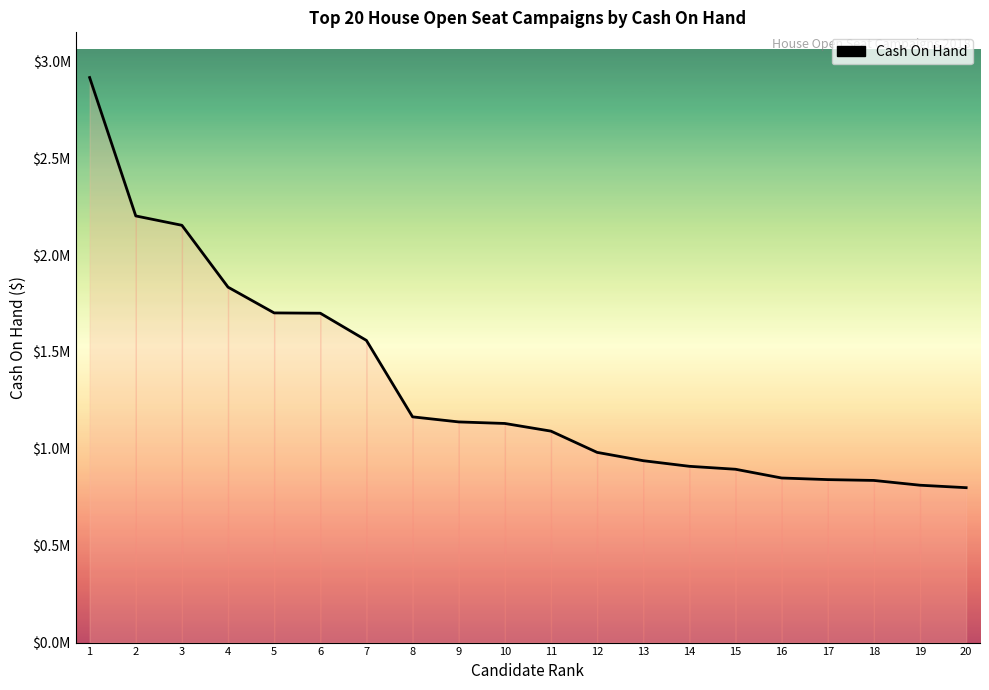

Reading right to left, transcribe all the data shown in this chart.

799563.5	812273.0	836927.7	841206.4	849542.5	894670.5	909908.9	938820.5	981790.2	1091458.4	1131017.4	1138990.6	1165174.5	1559642.4	1700070.0	1701641.3	1834658.7	2153928.8	2202248.0	2916568.9